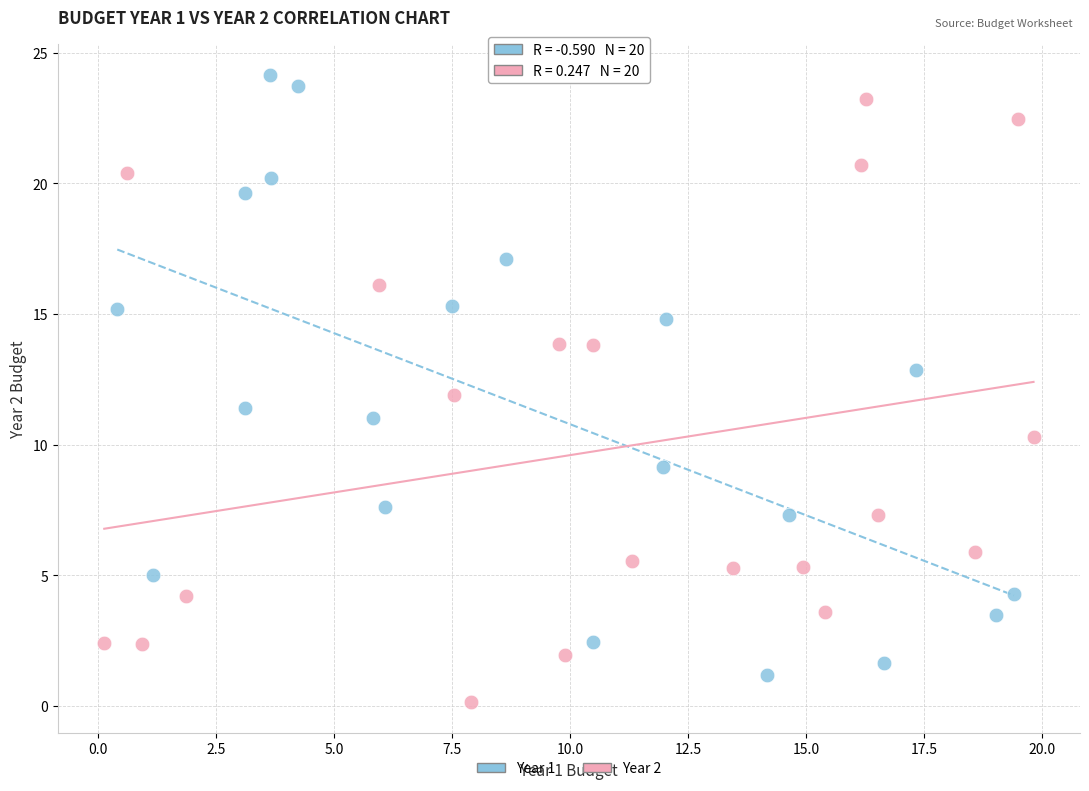

What are all the series names shown in the legend?

Year 1, Year 2